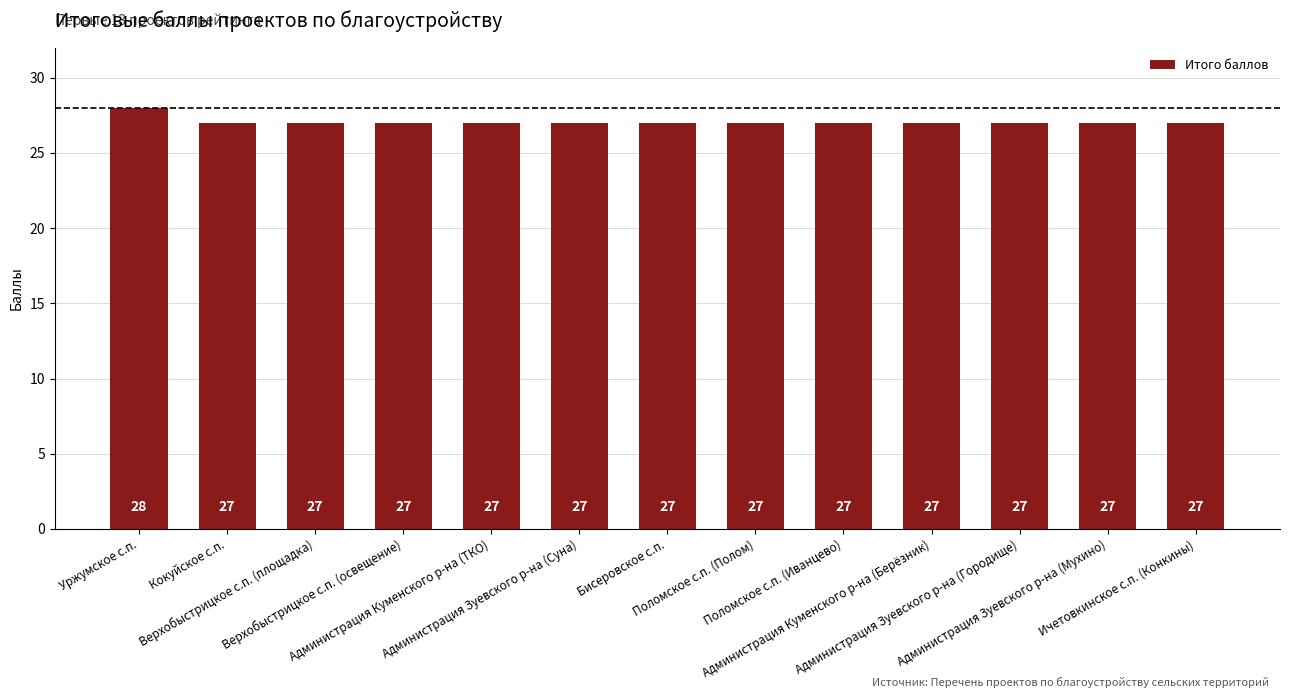

What is the label of the 6th bar from the right?

Поломское с.п. (Полом)